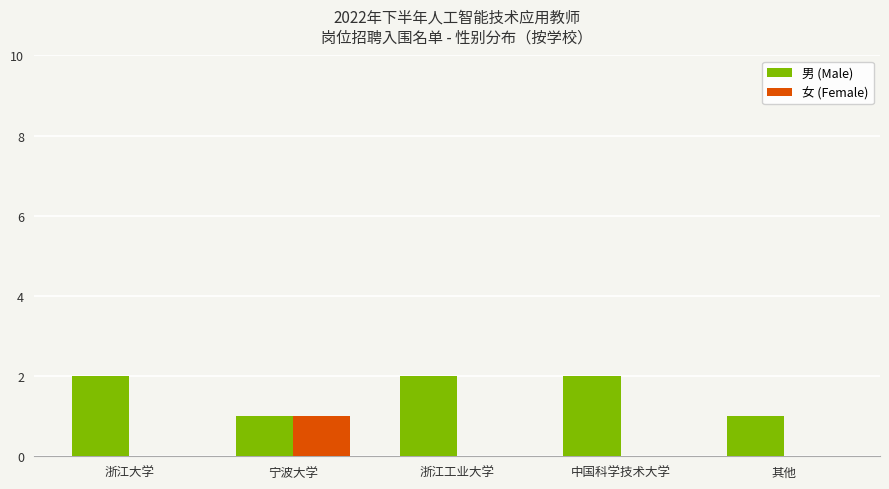

Count the number of data series in this chart.

2